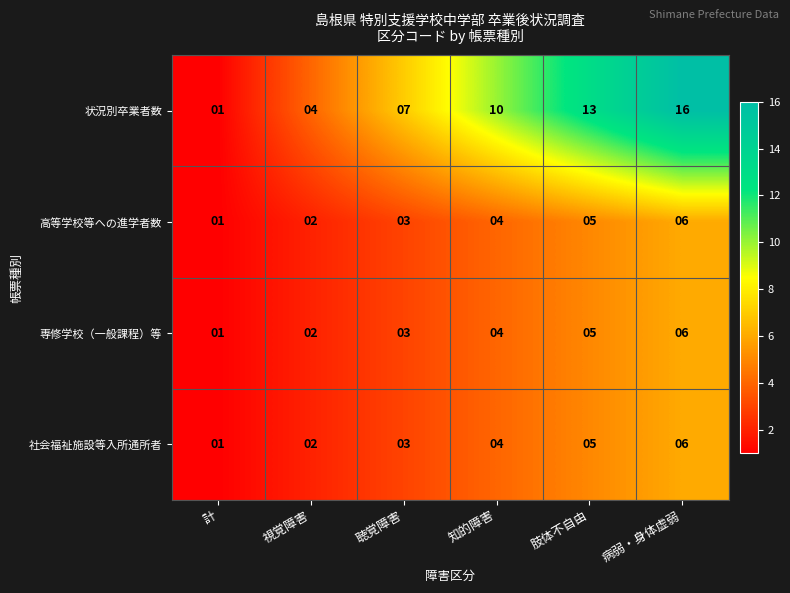

What is the sum of the 専修学校（一般課程）等 values at 病弱・身体虚弱 and 計?

7